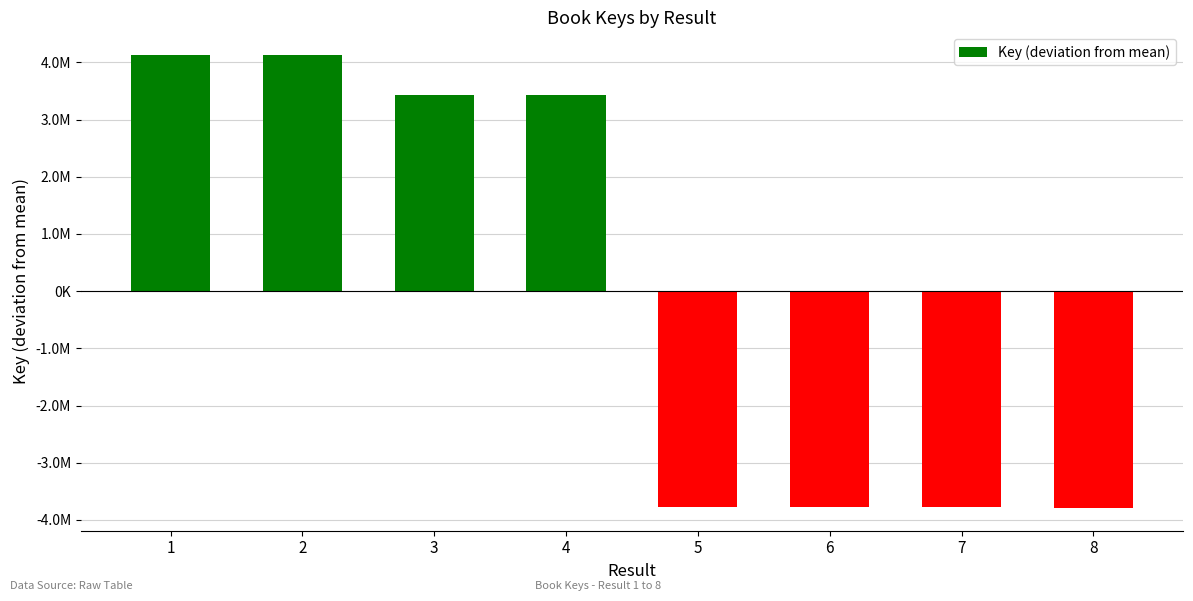

Are the bars horizontal?

No